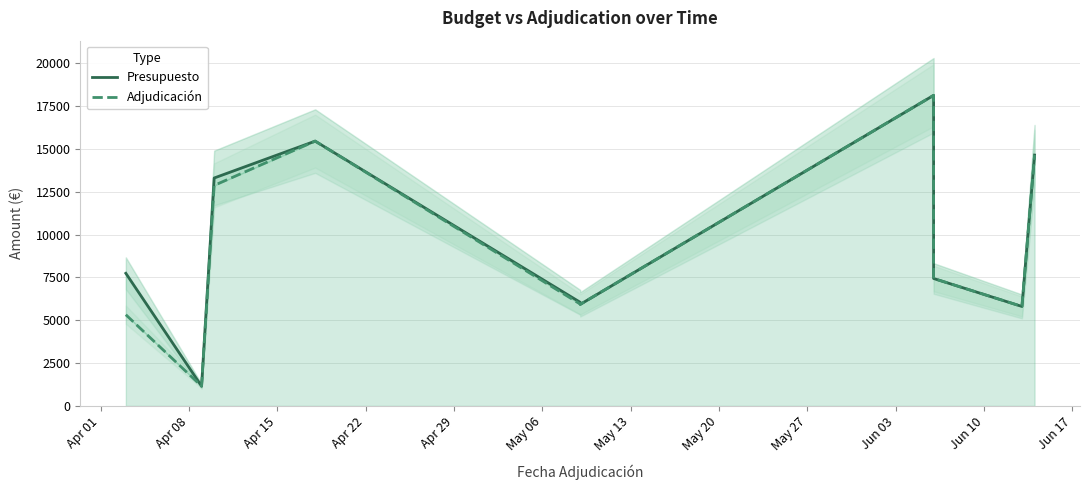

True or false: Presupuesto and Adjudicación cross at least once.

False